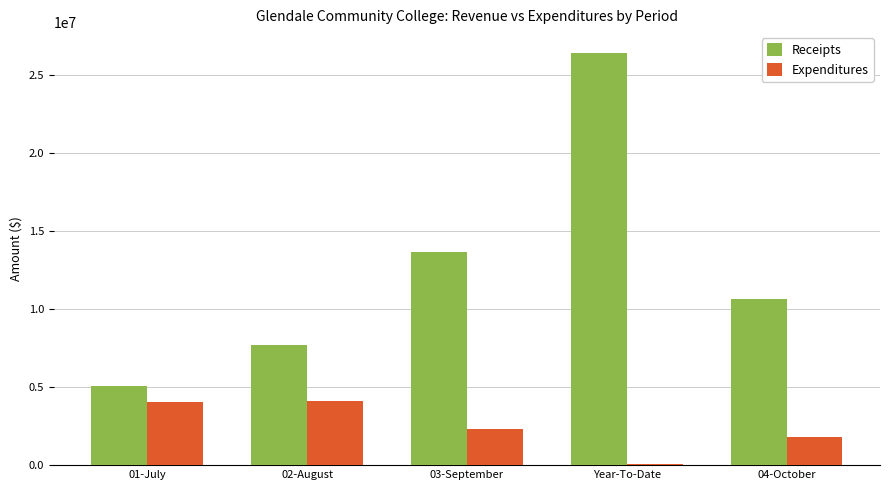

The value of Receipts at 03-September is 3933675.1. True or false?

False